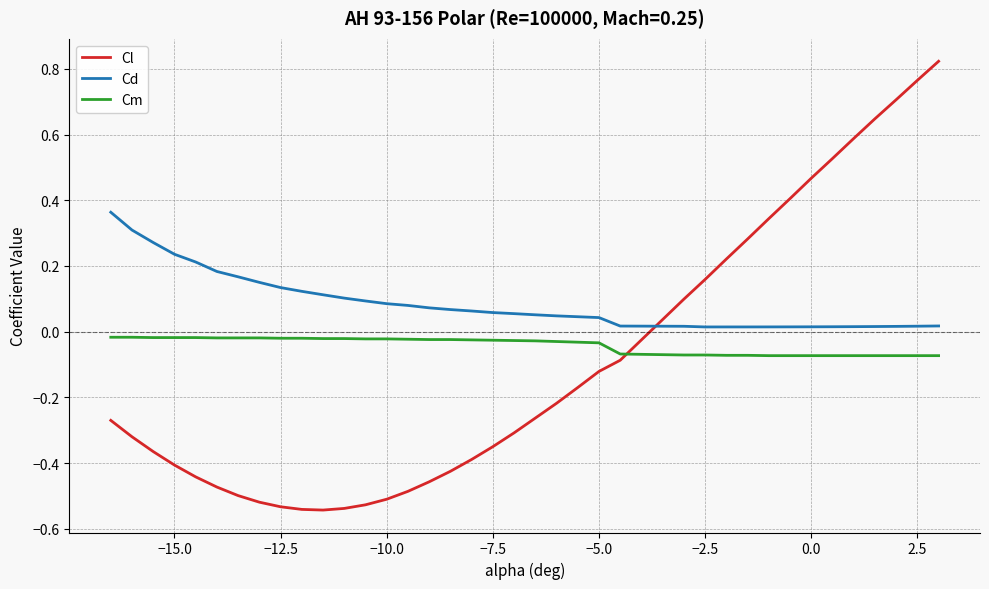

True or false: Cd and Cm intersect in this chart.

False